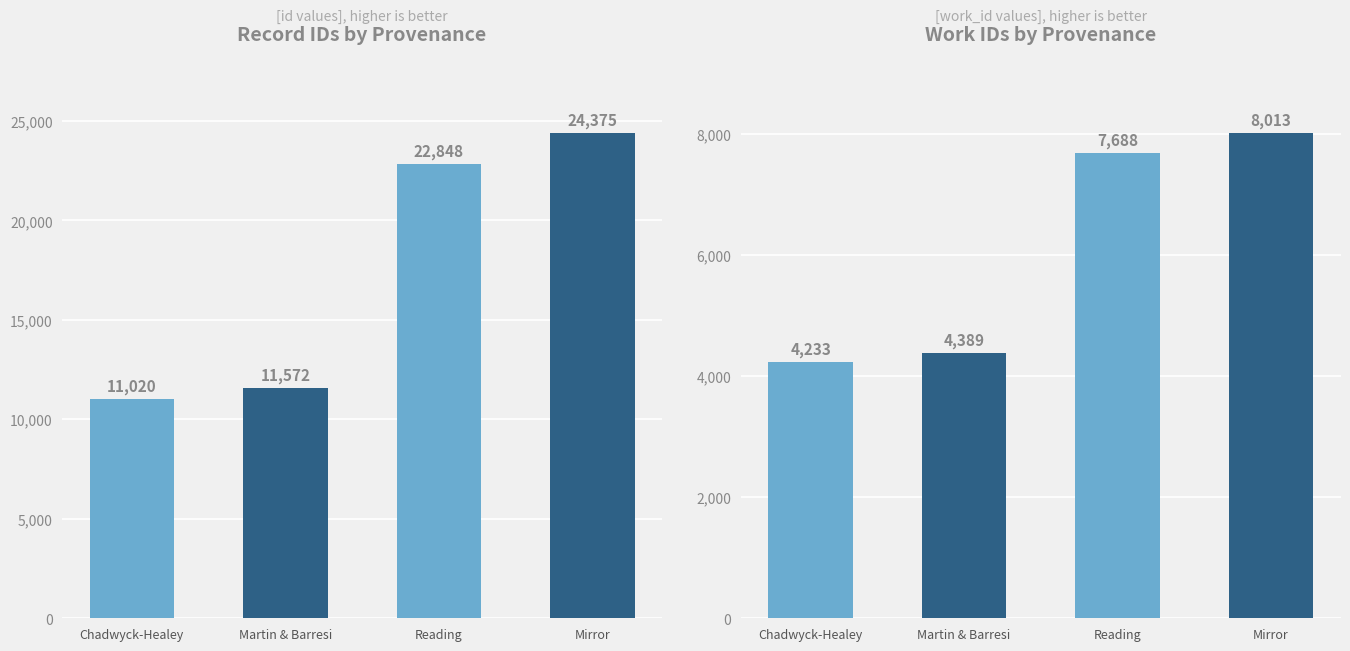

At Martin & Barresi, list the series in order from largest to smallest.

id, work_id